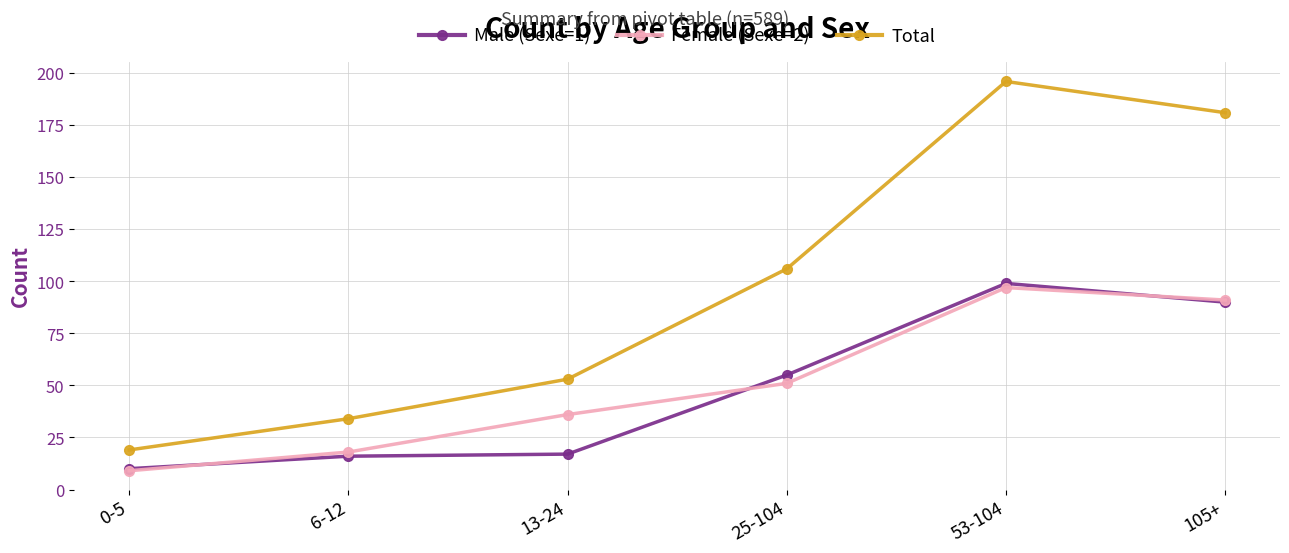

True or false: Total has more than 1 interior local peaks.

False